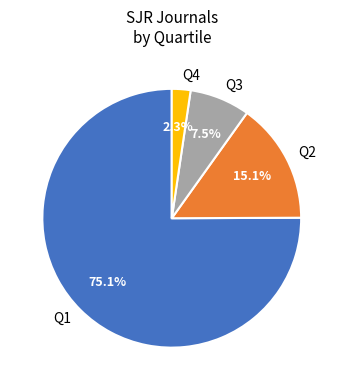

To the nearest percent, what portion does Q2 represent?

15%